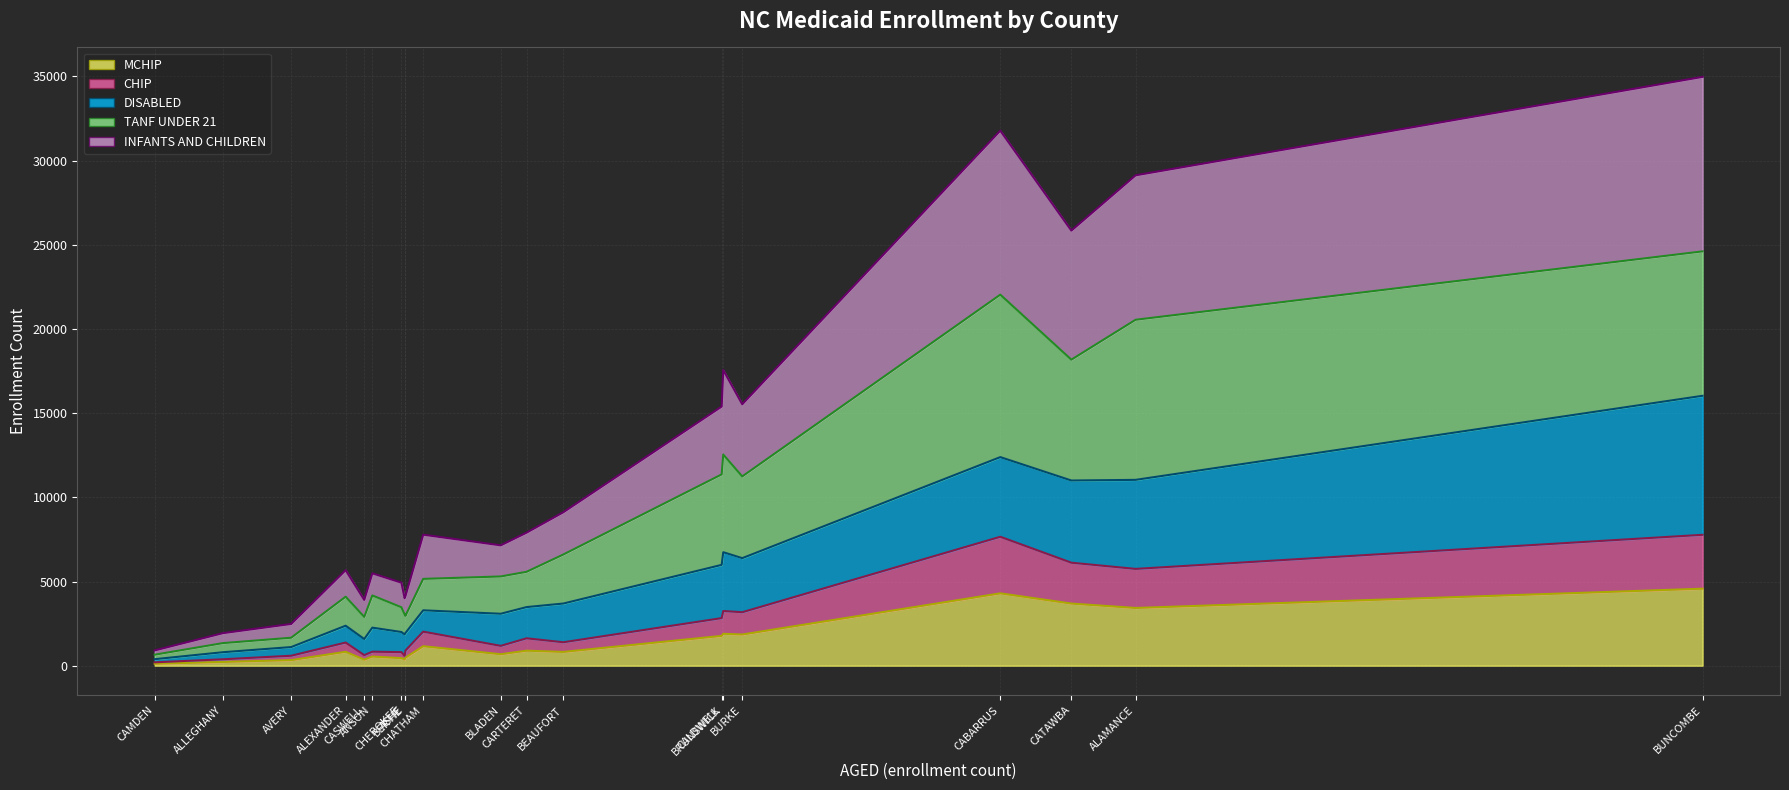

Is it true that MCHIP (line) equals 365 at ANSON?

False